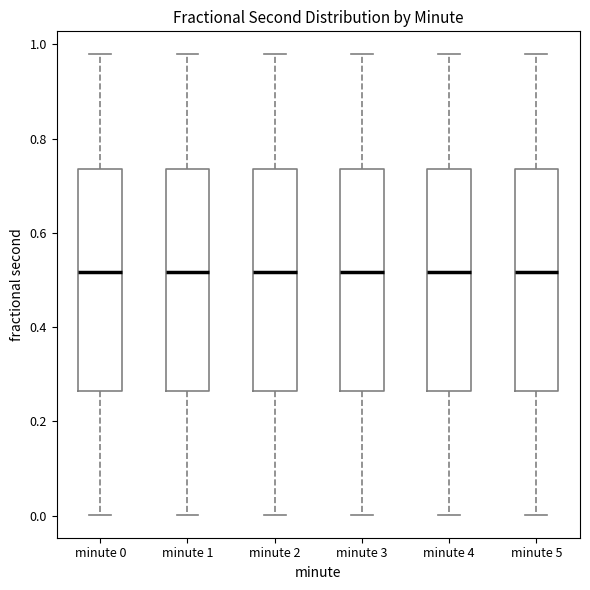

Reading left to right, transcribe this box plot: for each box, give where its median line is, the range the box spans, and where its two whiskers end, as read against the y-axis. The values are not printed on the chart, so give them approximately, as read against the axis.

minute 0: median 0.52, box 0.26 to 0.74, whiskers 0.00 to 0.98
minute 1: median 0.52, box 0.26 to 0.74, whiskers 0.00 to 0.98
minute 2: median 0.52, box 0.26 to 0.74, whiskers 0.00 to 0.98
minute 3: median 0.52, box 0.26 to 0.74, whiskers 0.00 to 0.98
minute 4: median 0.52, box 0.26 to 0.74, whiskers 0.00 to 0.98
minute 5: median 0.52, box 0.26 to 0.74, whiskers 0.00 to 0.98